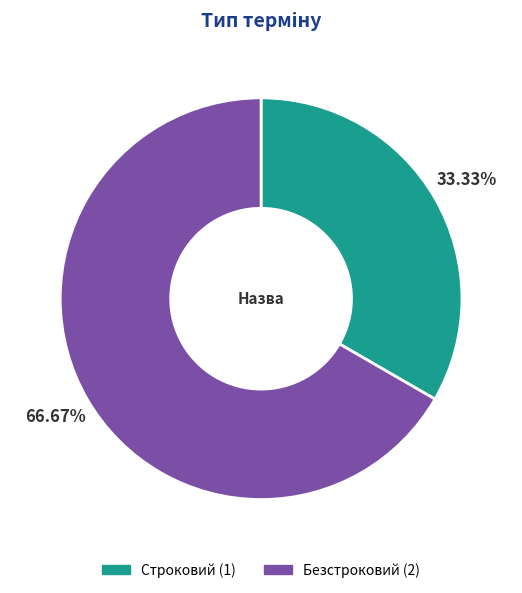

Is there any slice that represents more than half of the pie?

Yes